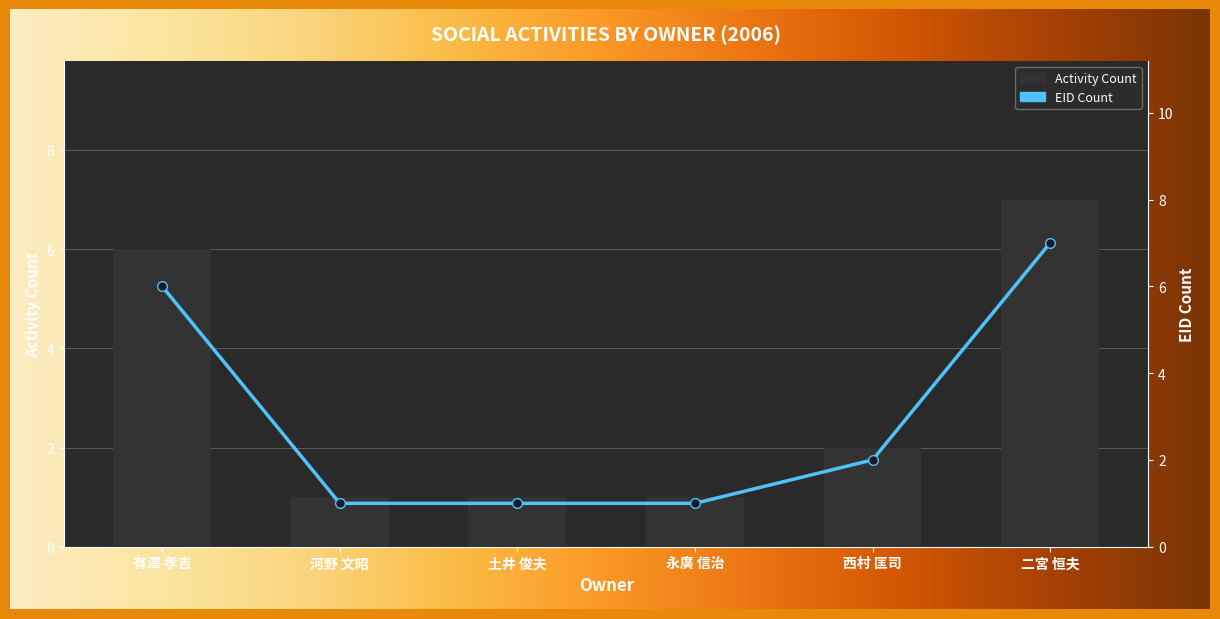

What is the greatest value displayed?

7